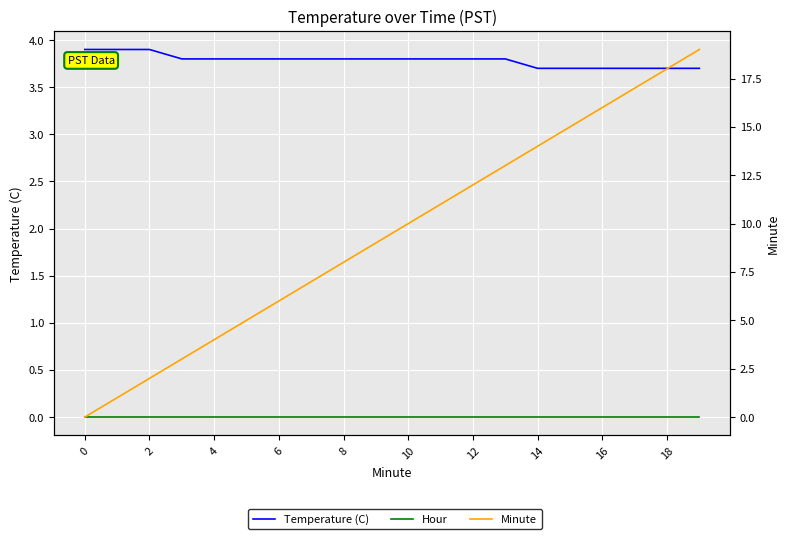

Reading right to left, list all the values displayed in this chart.

Temperature (C): 3.7	3.7	3.7	3.7	3.7	3.7	3.8	3.8	3.8	3.8	3.8	3.8	3.8	3.8	3.8	3.8	3.8	3.9	3.9	3.9
Hour: 0.0	0.0	0.0	0.0	0.0	0.0	0.0	0.0	0.0	0.0	0.0	0.0	0.0	0.0	0.0	0.0	0.0	0.0	0.0	0.0
Minute: 19.0	18.0	17.0	16.0	15.0	14.0	13.0	12.0	11.0	10.0	9.0	8.0	7.0	6.0	5.0	4.0	3.0	2.0	1.0	0.0